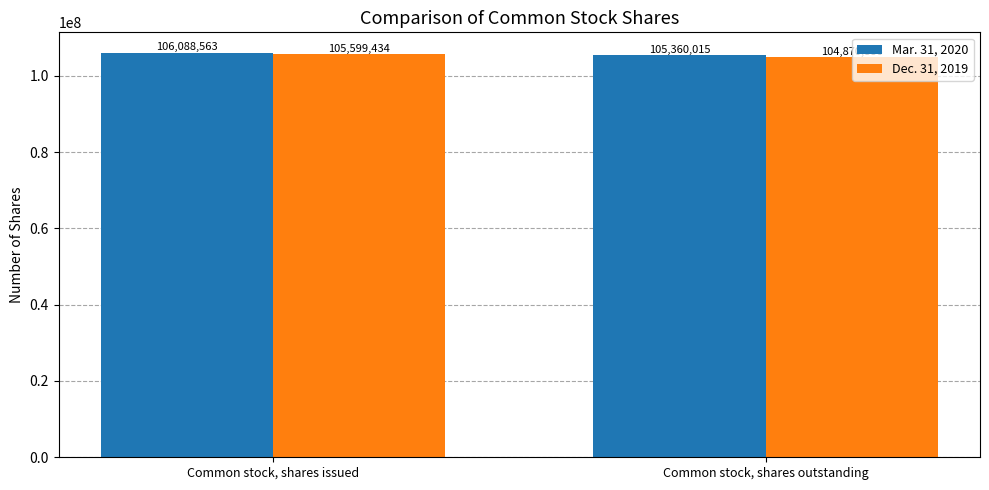

Which category has the lowest value in the Mar. 31, 2020 series?

Common stock, shares outstanding